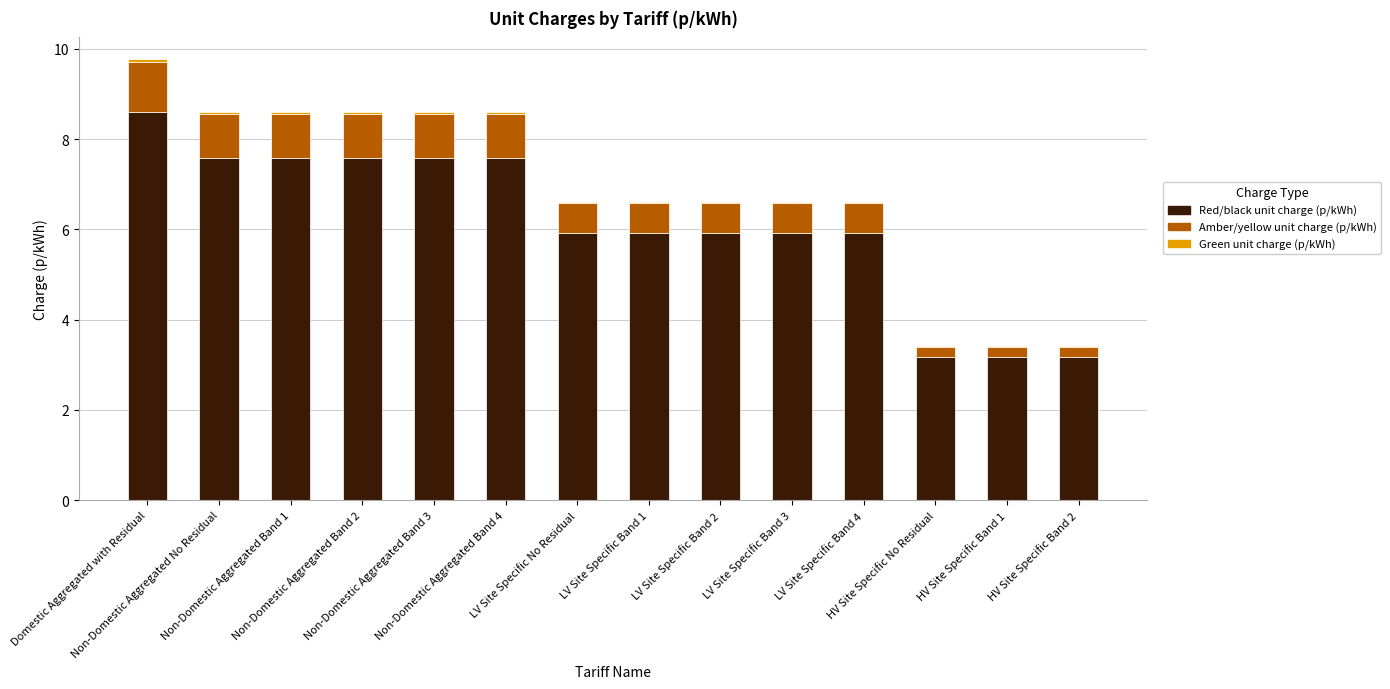

How many Red/black unit charge (p/kWh) values are between 5 and 7?

5